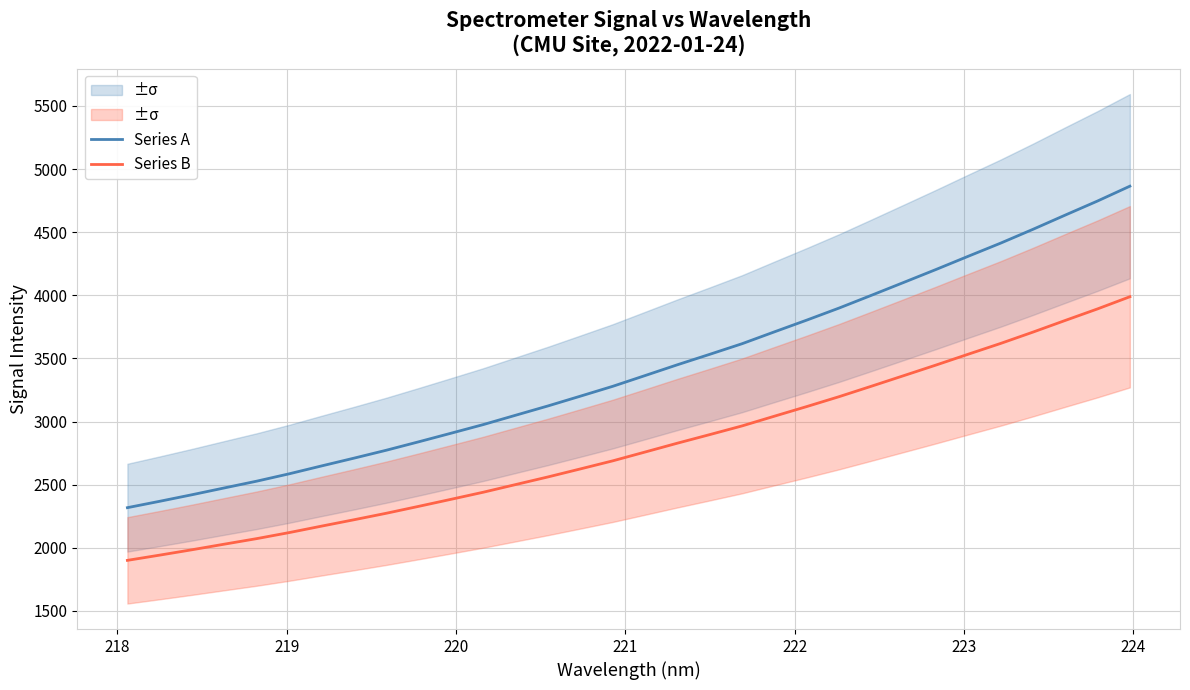

The value of Series A at 222 is 1166.1. True or false?

False